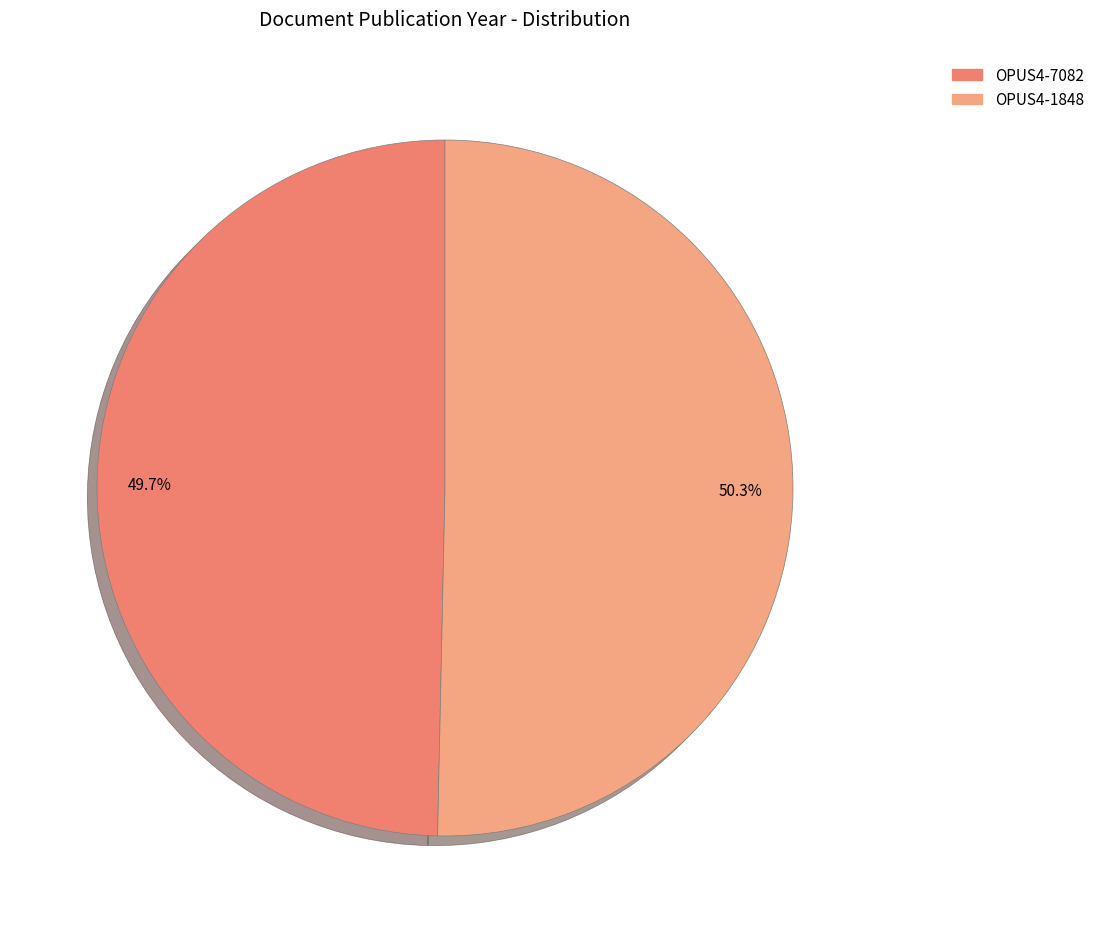

The OPUS4-1848 slice represents 44% of the pie. True or false?

False